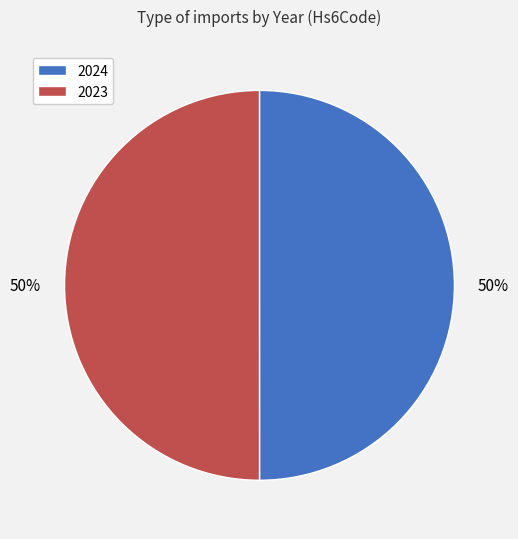

To the nearest percent, what portion does 2024 represent?

50%